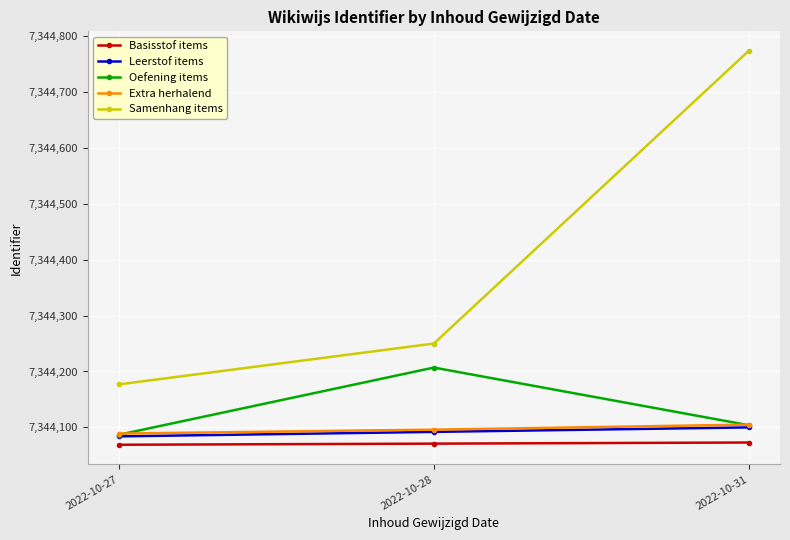

What is the spread (max minus min) of values at 2022-10-31?

700